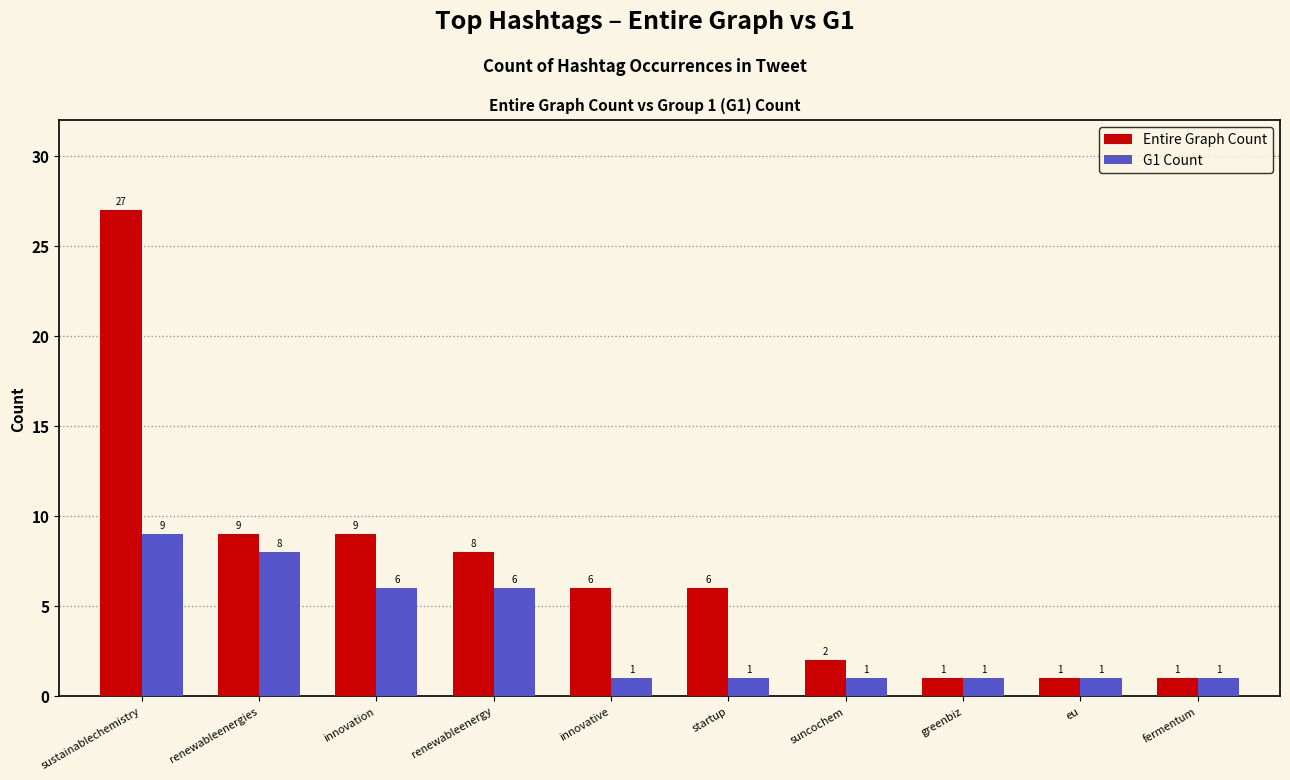

What is the value of the G1 Count bar at the 3rd from the left?

6